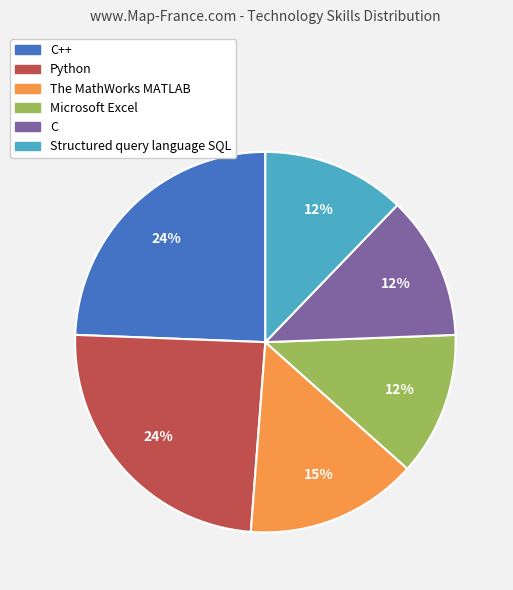

To the nearest percent, what is the average slice percentage?

17%